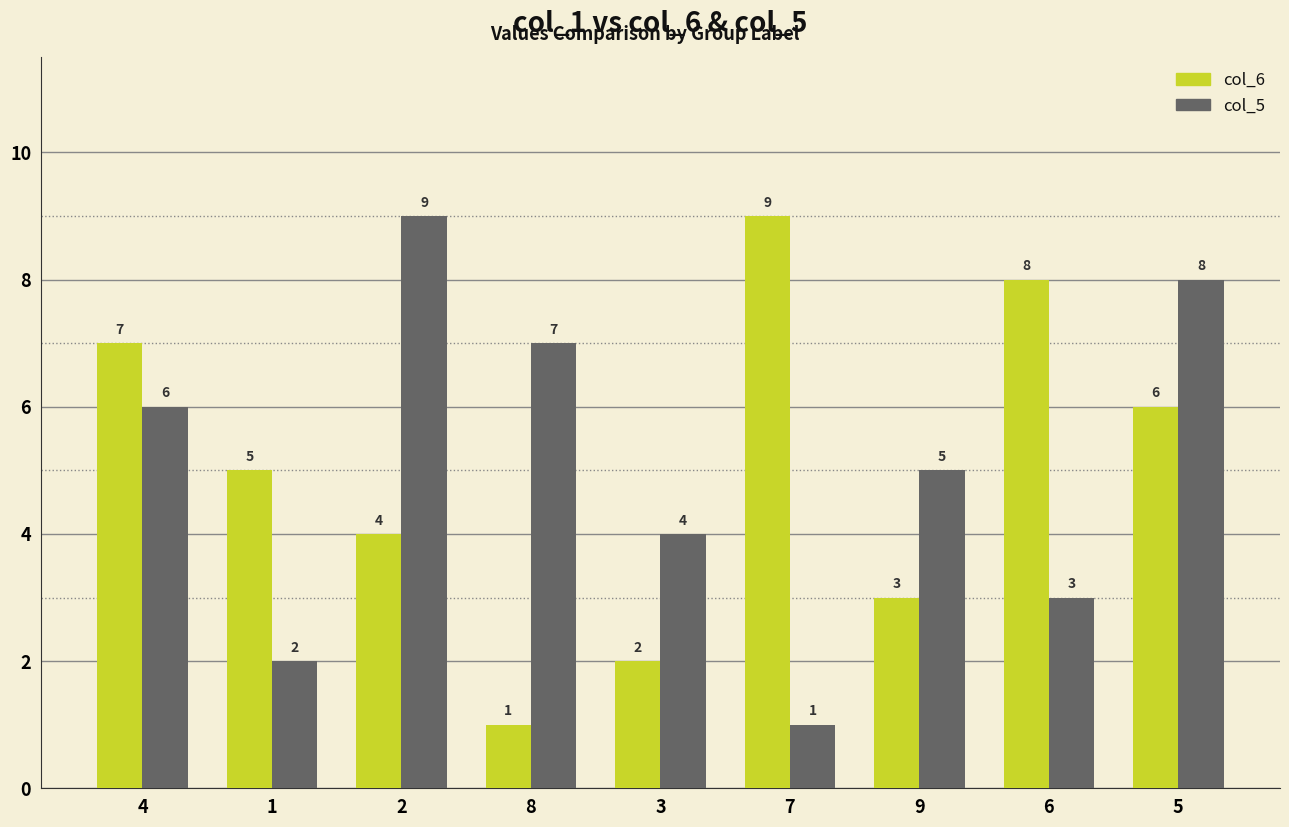

Reading right to left, list all the values displayed in this chart.

col_6: 6	8	3	9	2	1	4	5	7
col_5: 8	3	5	1	4	7	9	2	6